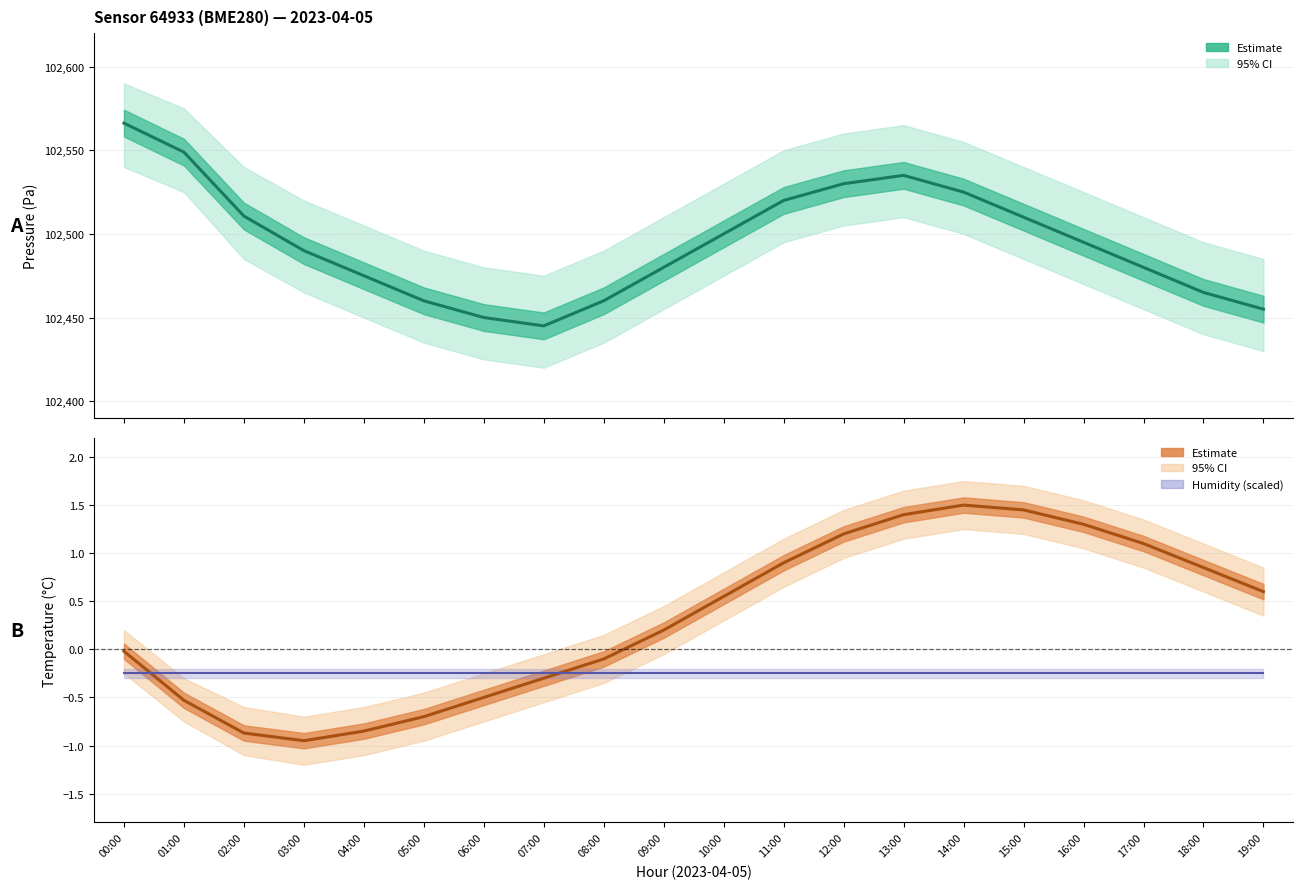

Count the number of categories in the chart.

20